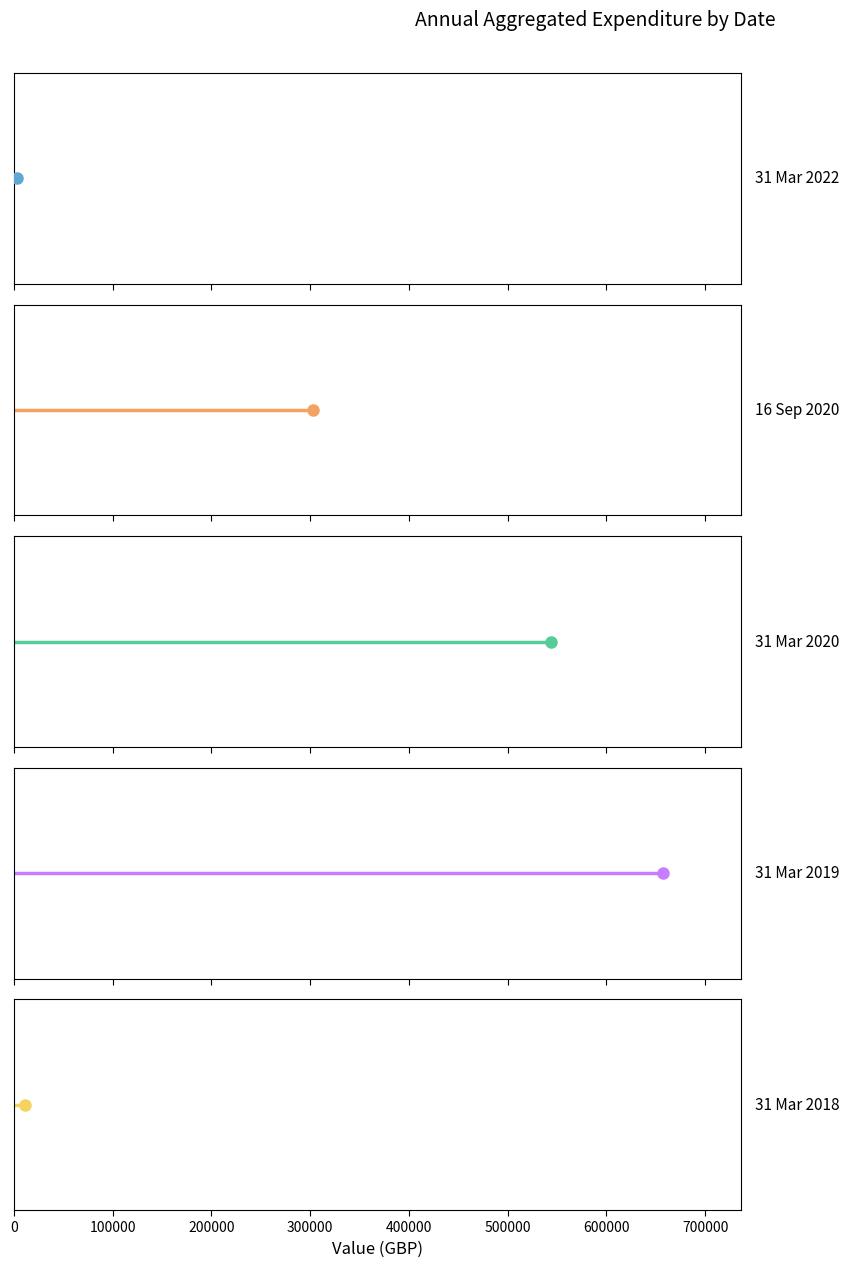

What is the label of the 5th point from the left?

31 Mar 2018